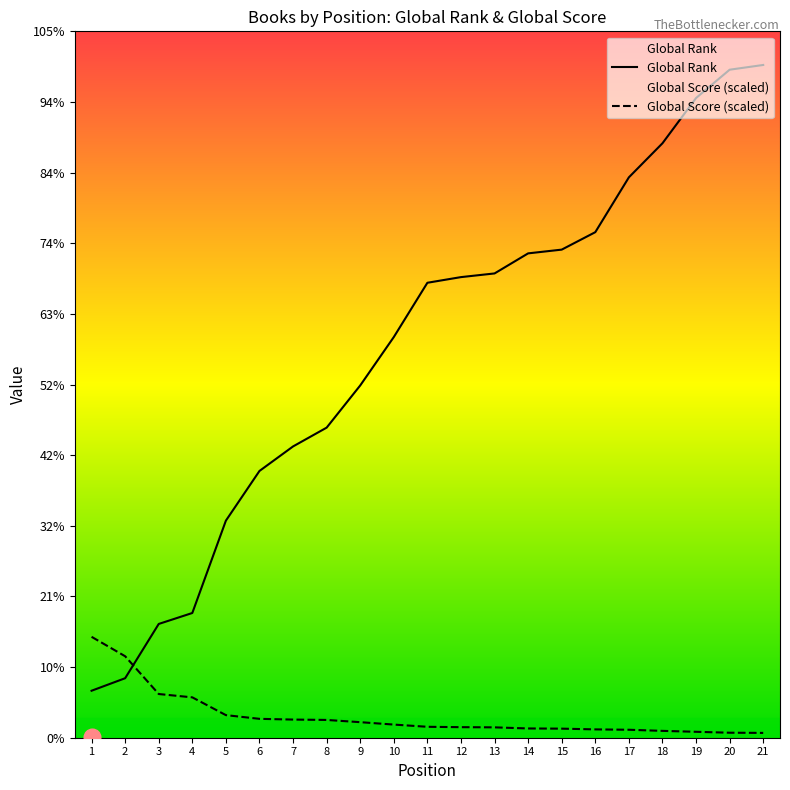

At which label does Global Rank reach its peak?

21